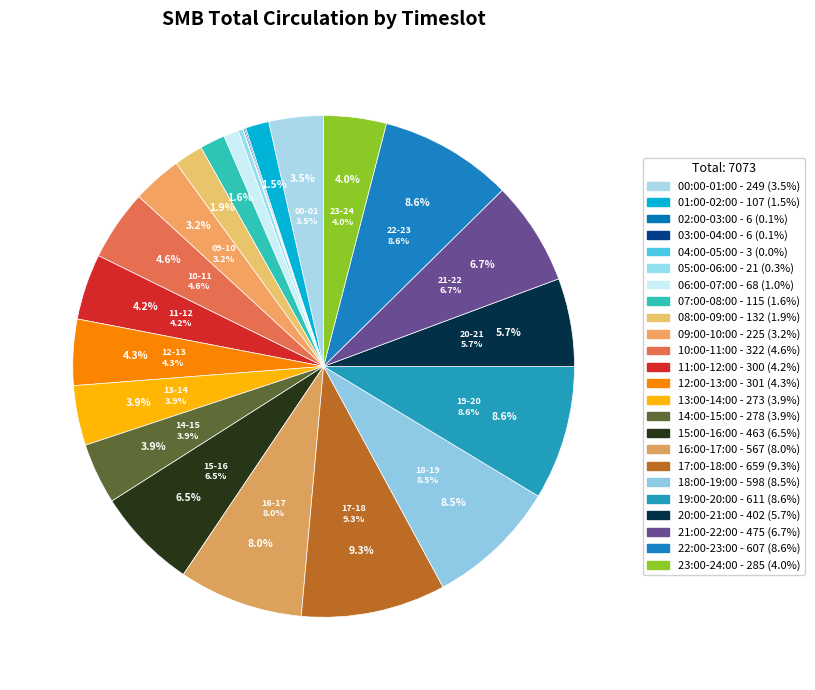

What percentage is the 00:00-01:00 slice, to the nearest percent?

4%